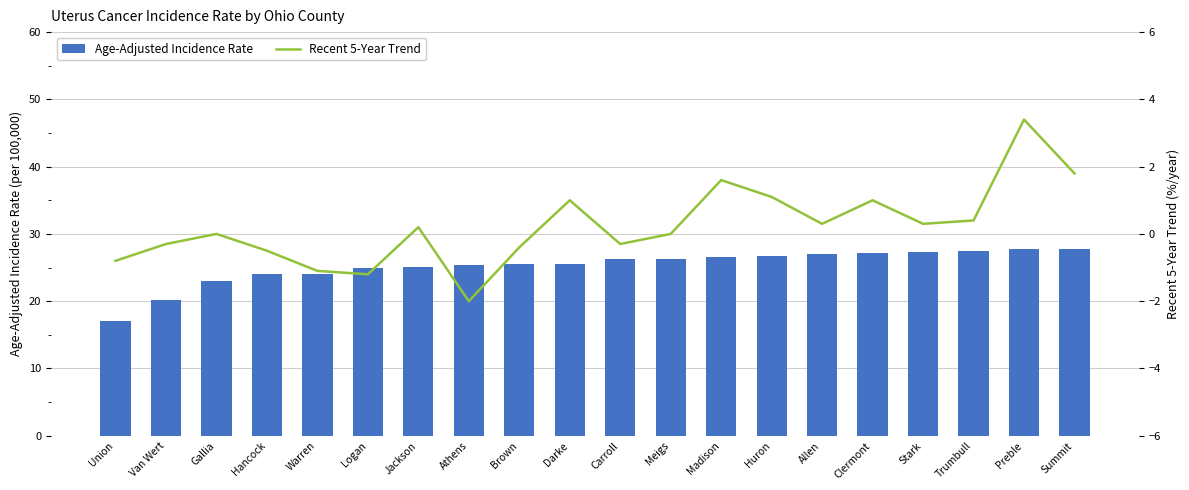

Which category has the highest value across all series?

Summit